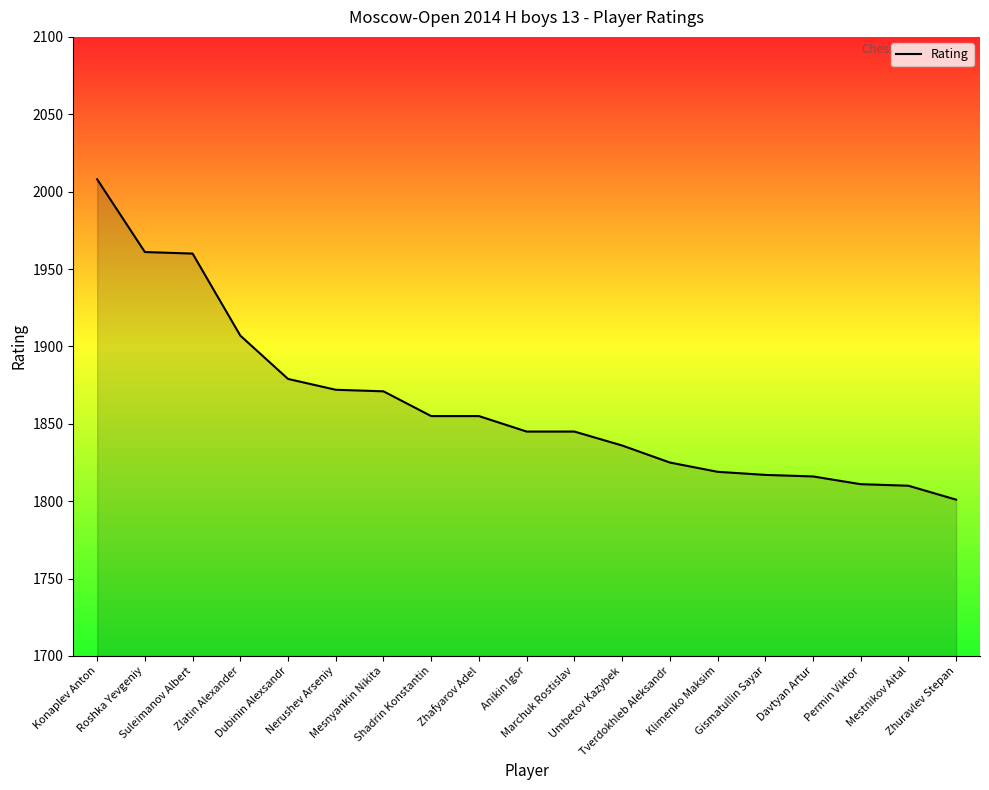

Approximately how many times larger is the value at Gismatullin Sayar compared to Nerushev Arseniy?

1.0